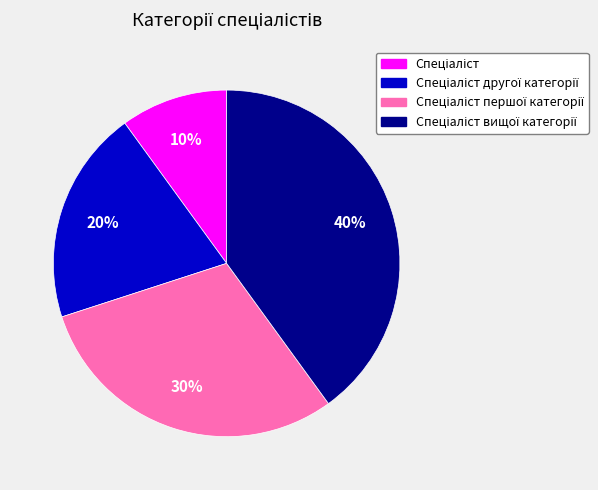

To the nearest percent, what is the difference between the largest and smallest slice percentages?

30%